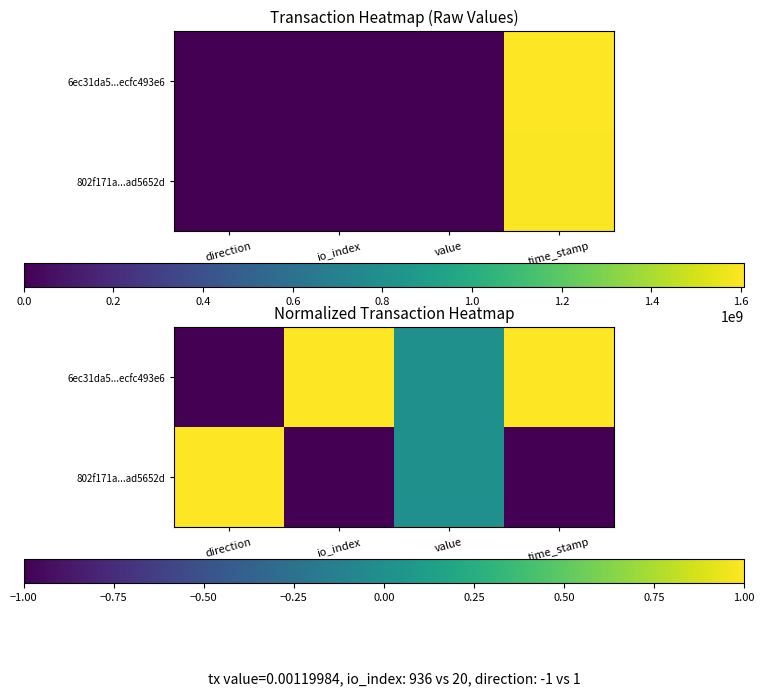

What is the sum of the 802f171a...ad5652d values at time_stamp and value?

-1